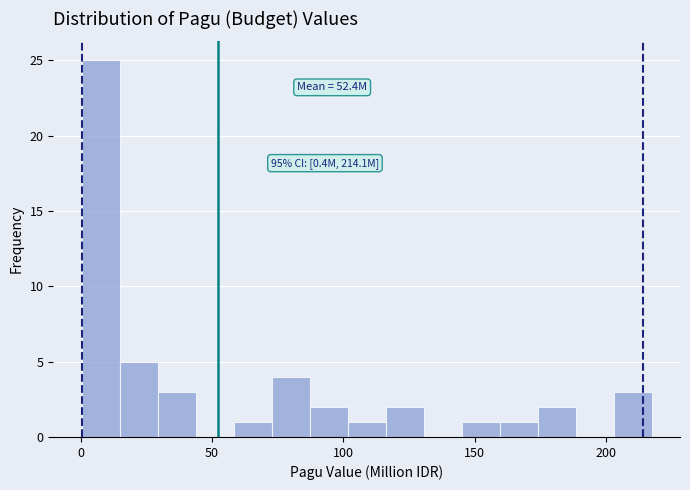

Read against the x-axis, roughly where is the centre of the tallest bar?

10